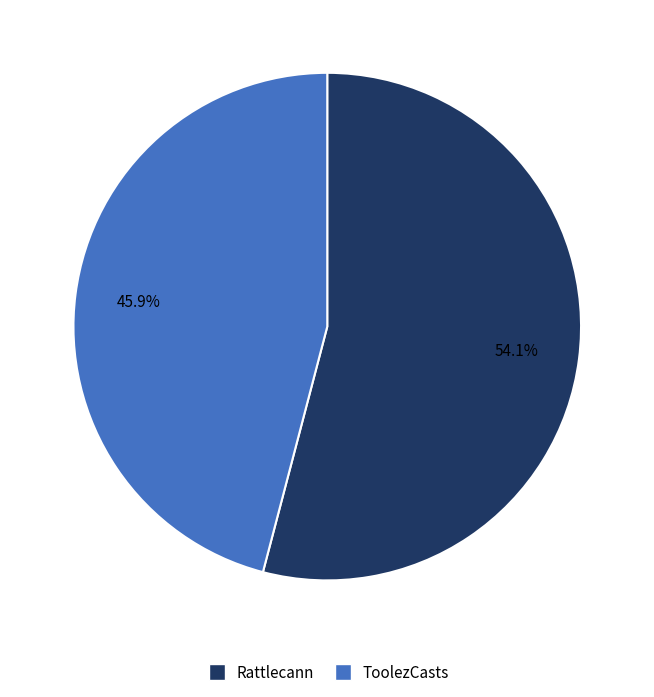

What is the largest slice in the pie chart?

Rattlecann